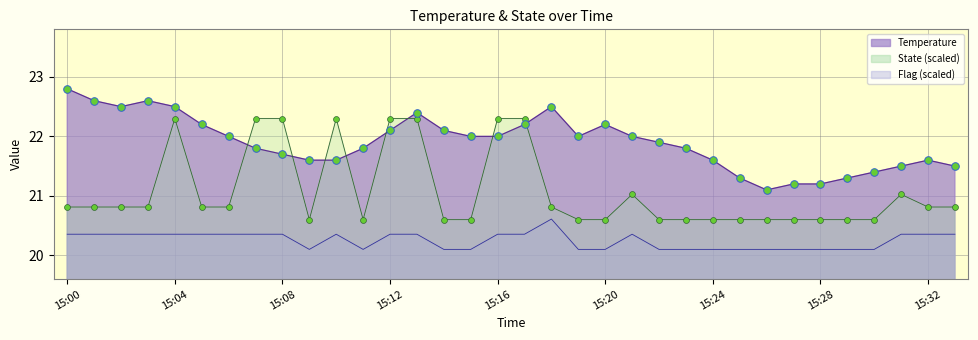

Which series reaches the minimum Y coordinate?

Flag